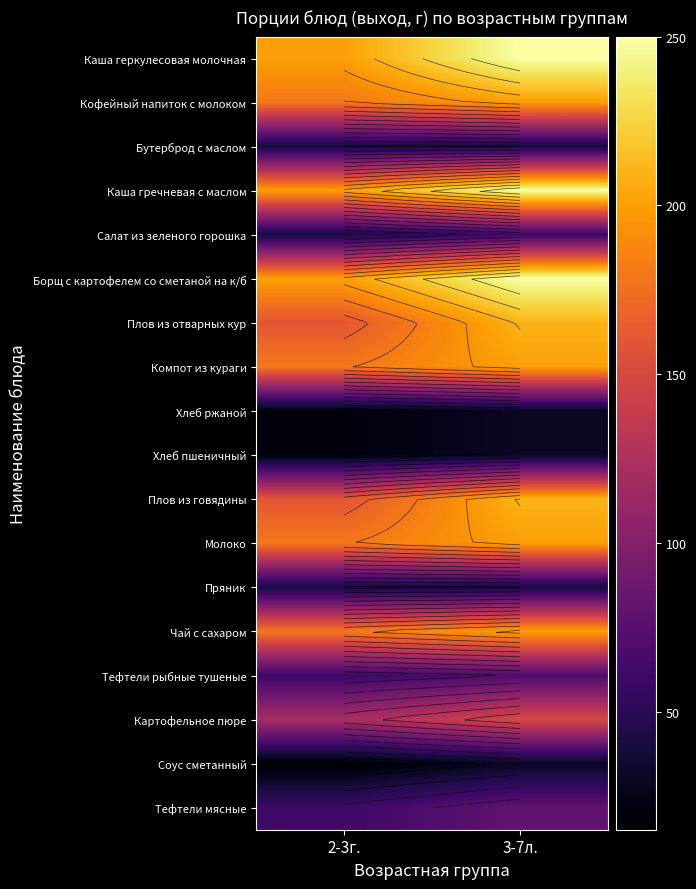

Count the number of categories in the chart.

2